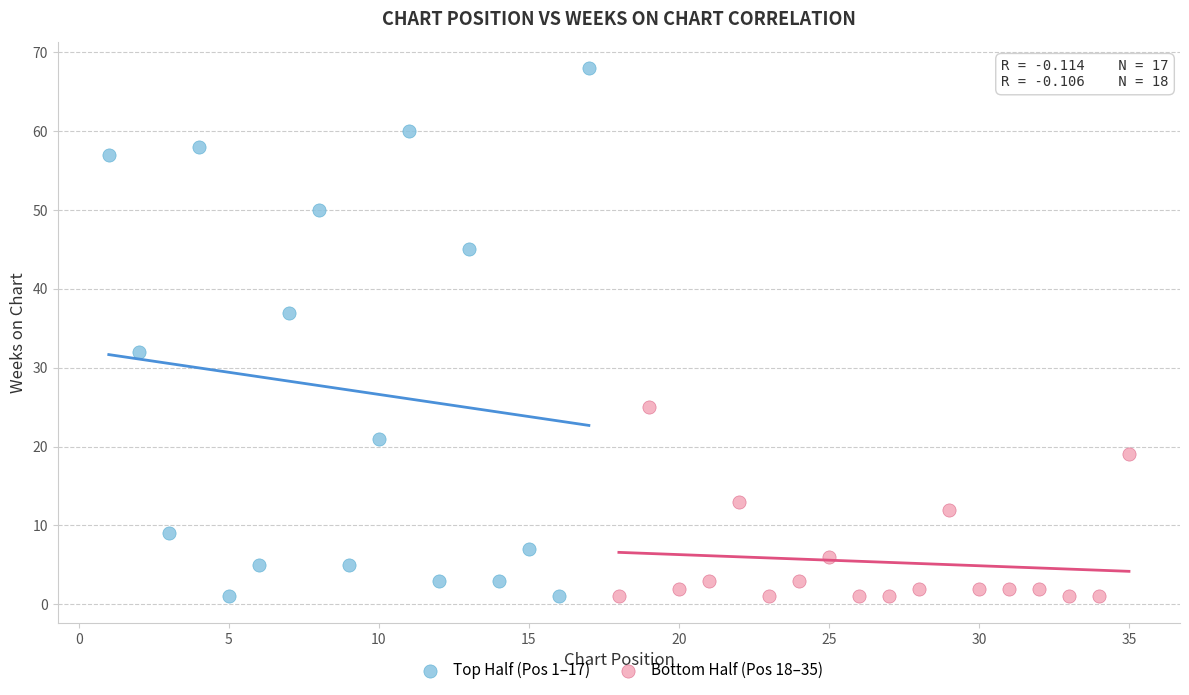

Which series has the largest Y range (max minus min)?

Top Half (Pos 1–17)